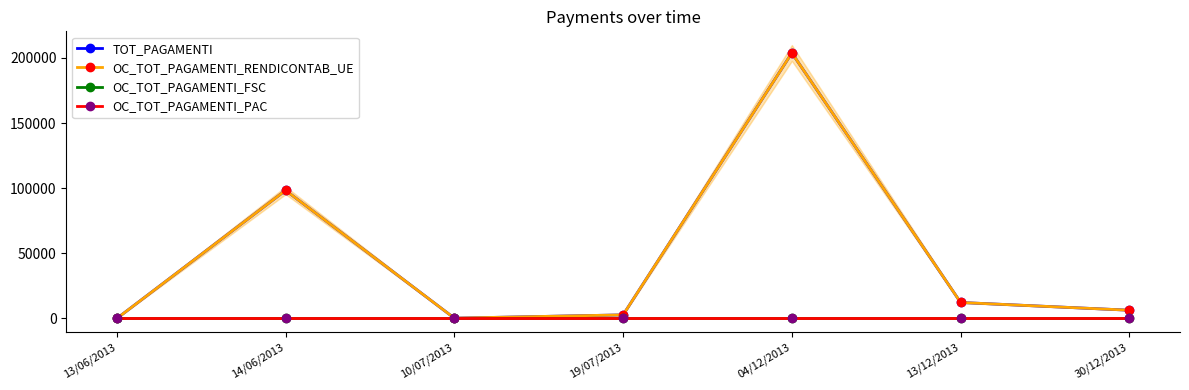

Between 19/07/2013 and 30/12/2013, which series saw the biggest shift?

TOT_PAGAMENTI